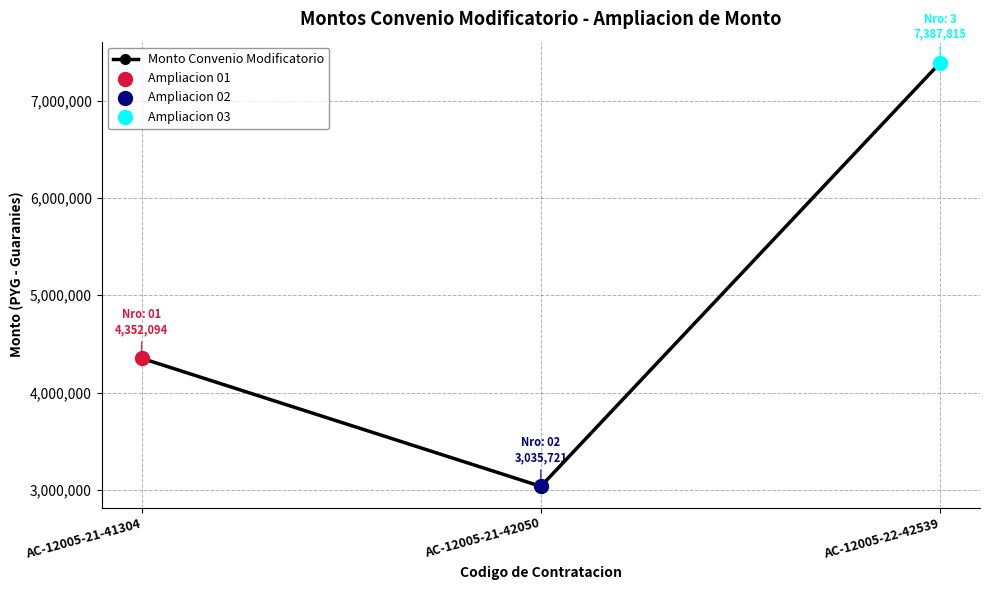

What is the change in value from AC-12005-21-42050 to AC-12005-22-42539?

+4352094